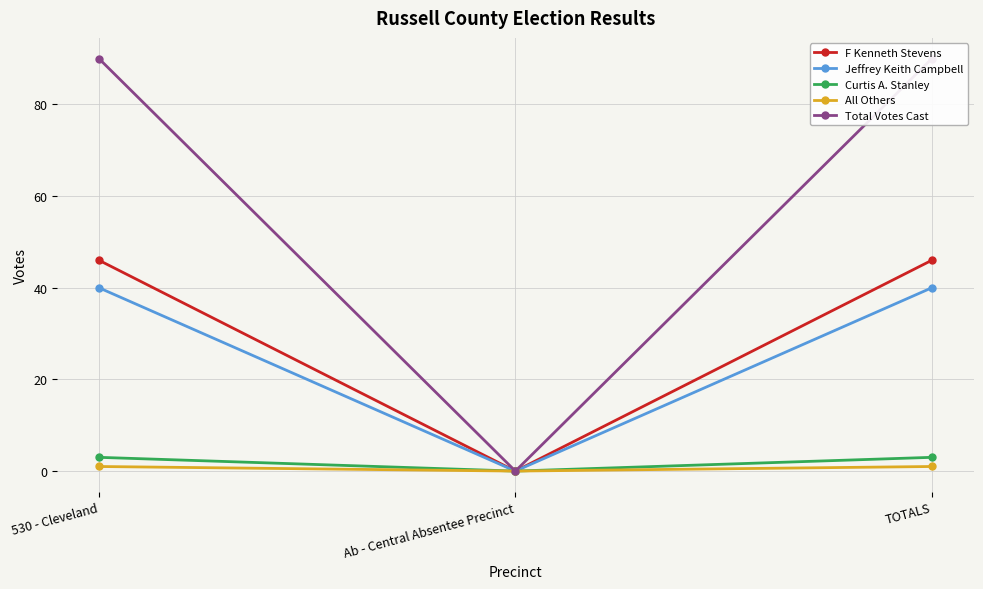

How many distinct data groups are displayed?

5